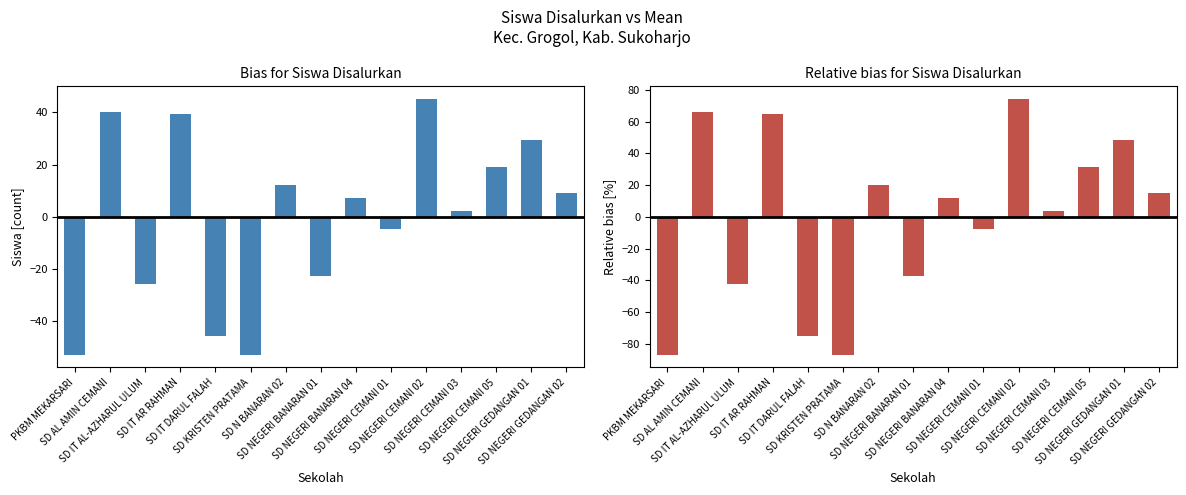

How many bars are there in each group?

2